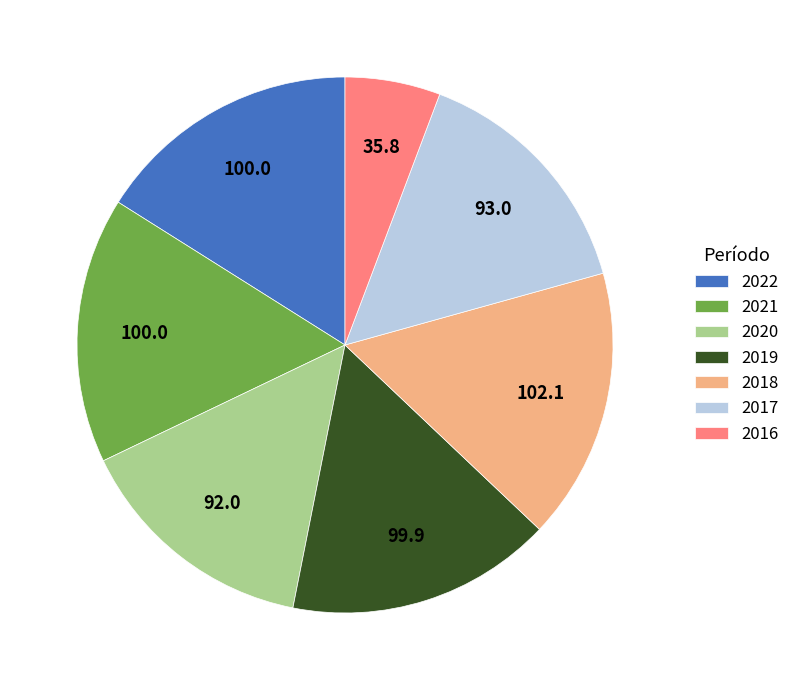

Is the sum of 2017 and 2016 greater than half?

No